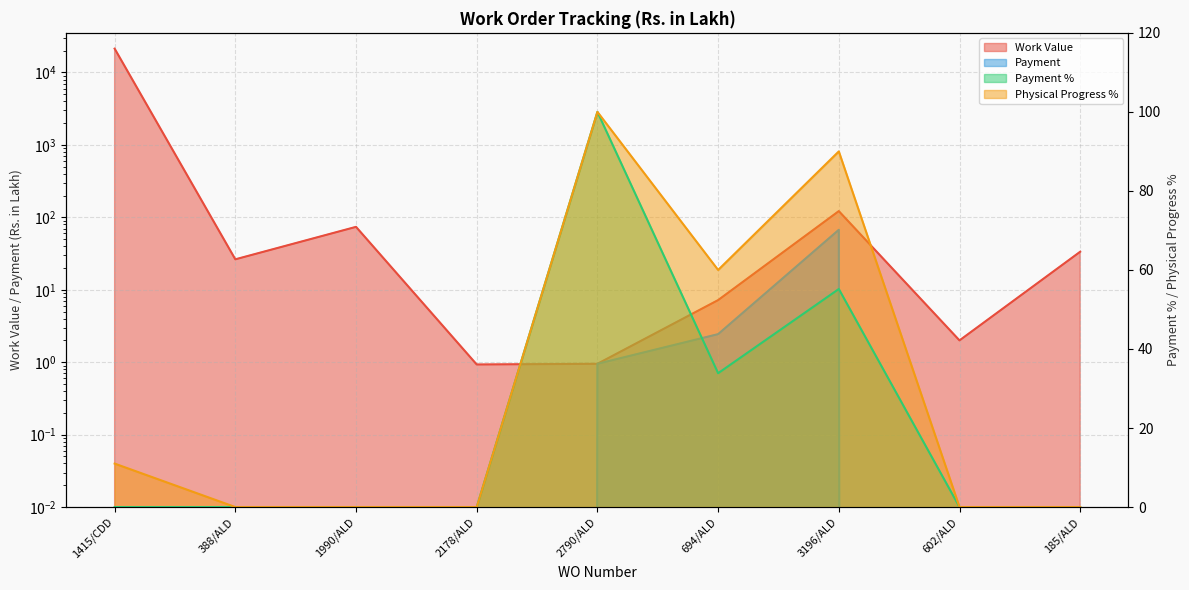

How many lines are shown in the chart?

4